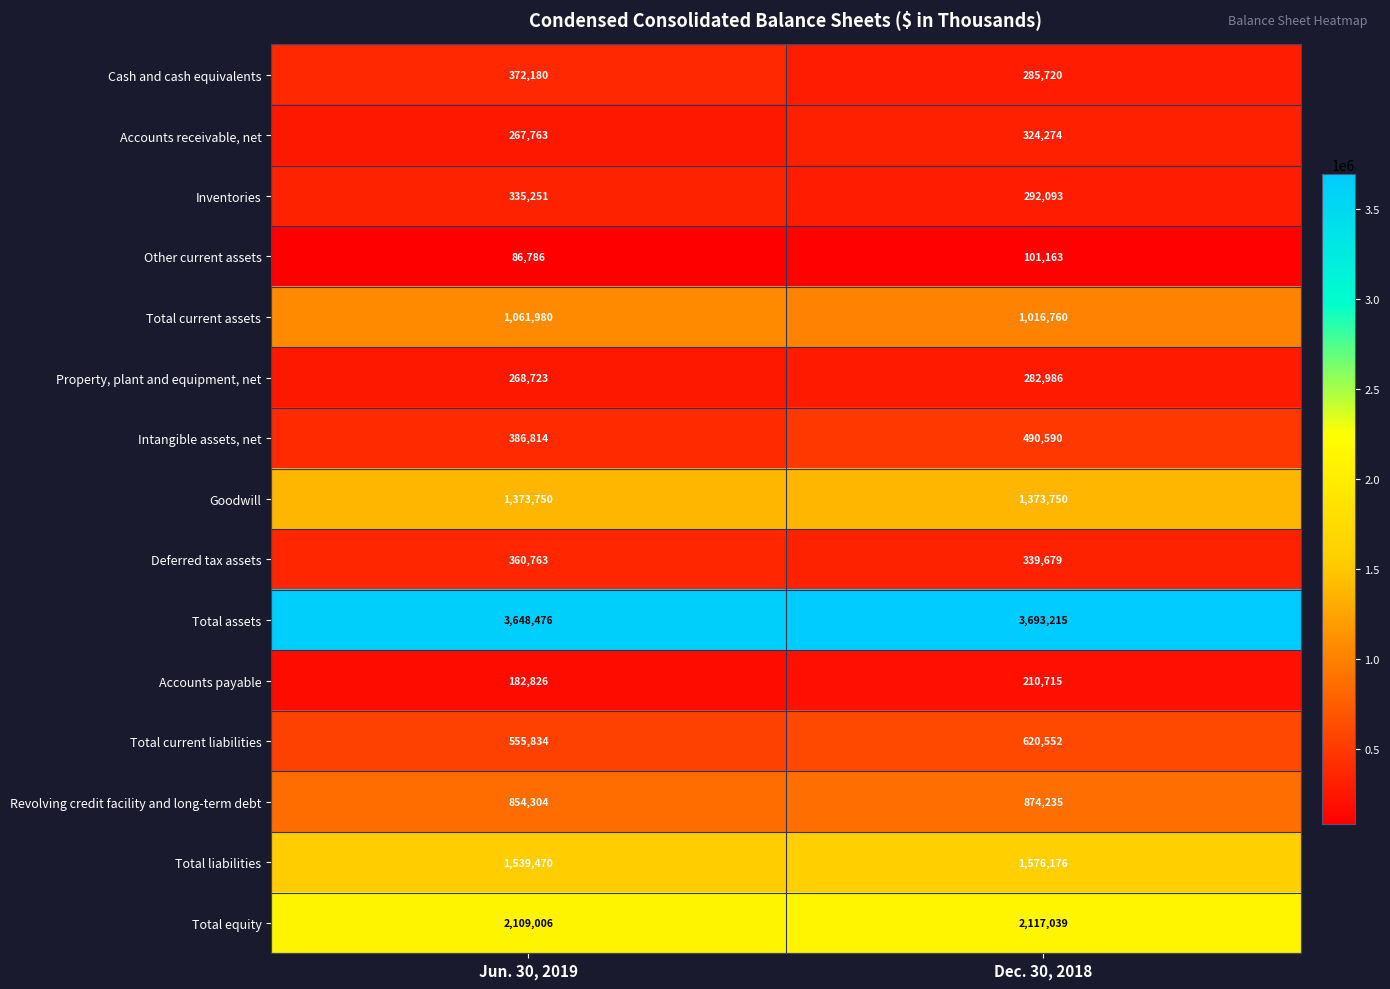

True or false: Cash and cash equivalents has a value of 285720 at Dec. 30, 2018.

True